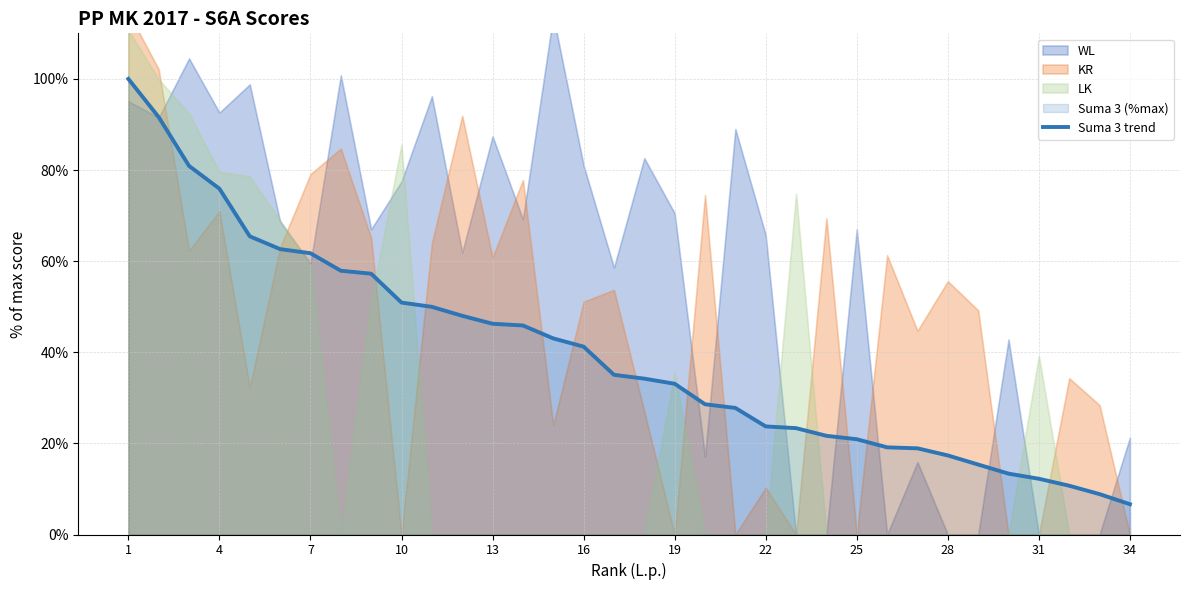

Which category has the lowest value in the Suma 3 trend series?

34